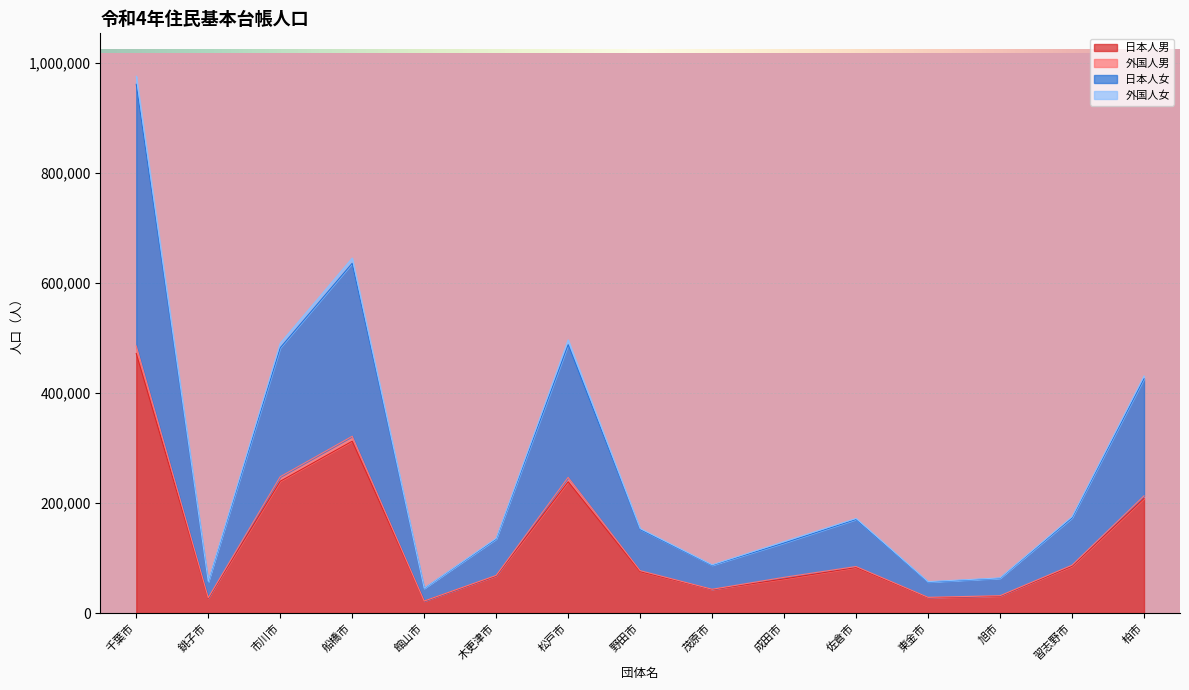

True or false: 外国人女 has more than 2 points higher than both neighbors.

True